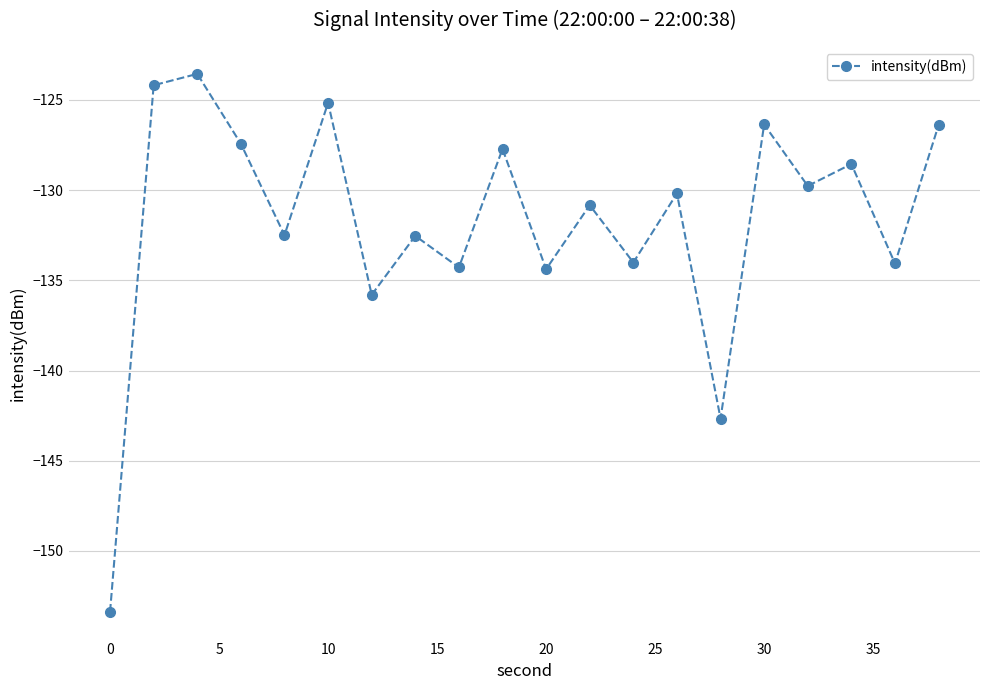

What is the value of the 8th point from the left?

-132.5